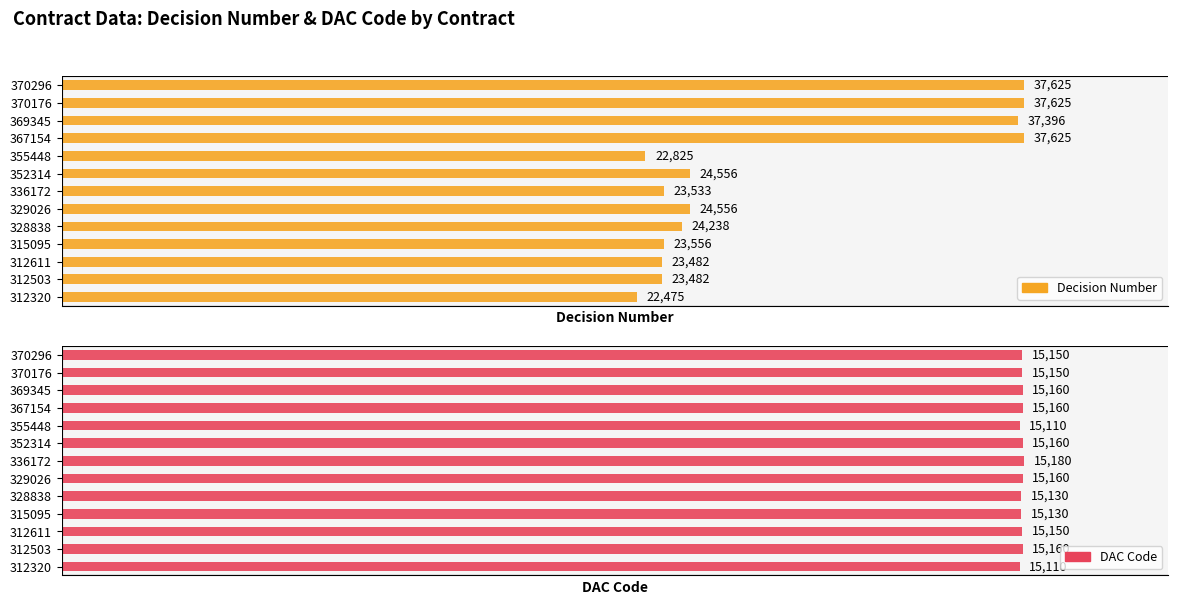

True or false: DAC Code has a value of 24036 at 370176.

False